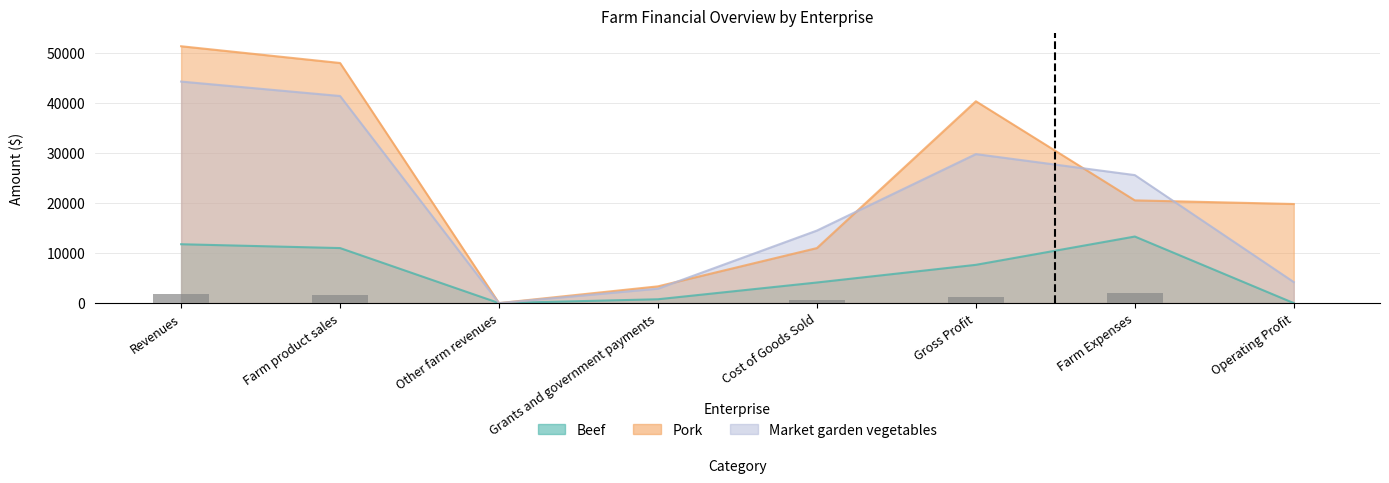

Is it true that Market garden vegetables equals 4198.9 at Operating Profit?

True